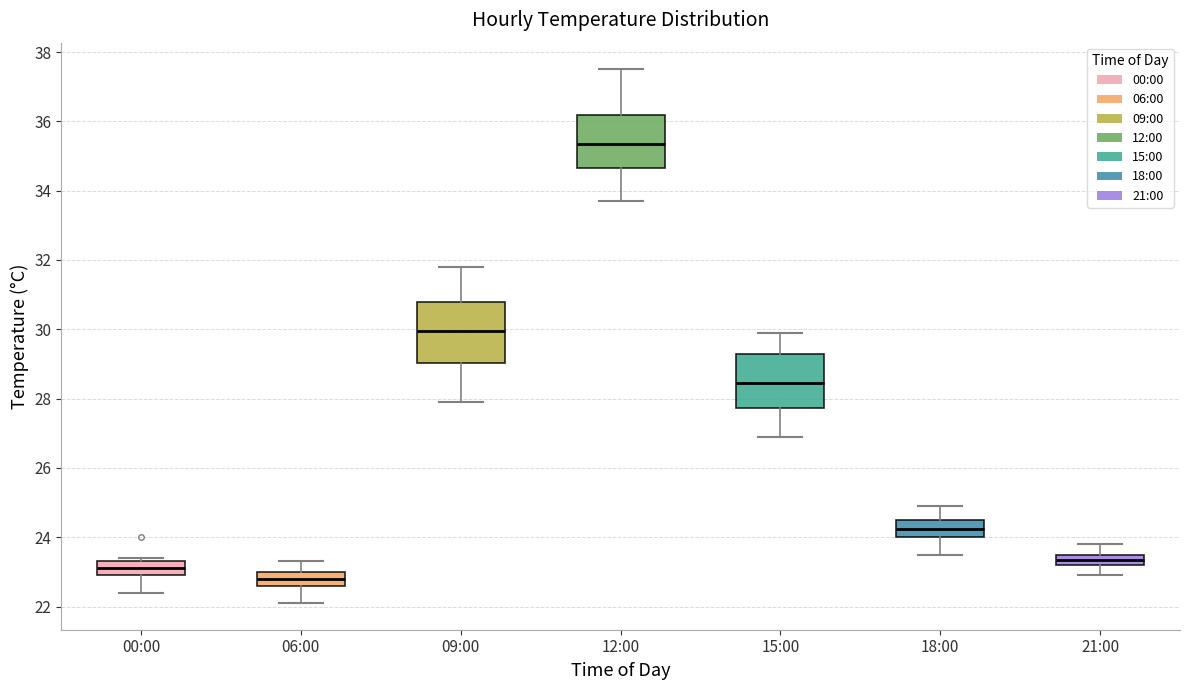

Which box is the tallest, from its lower edge to its upper edge?

09:00